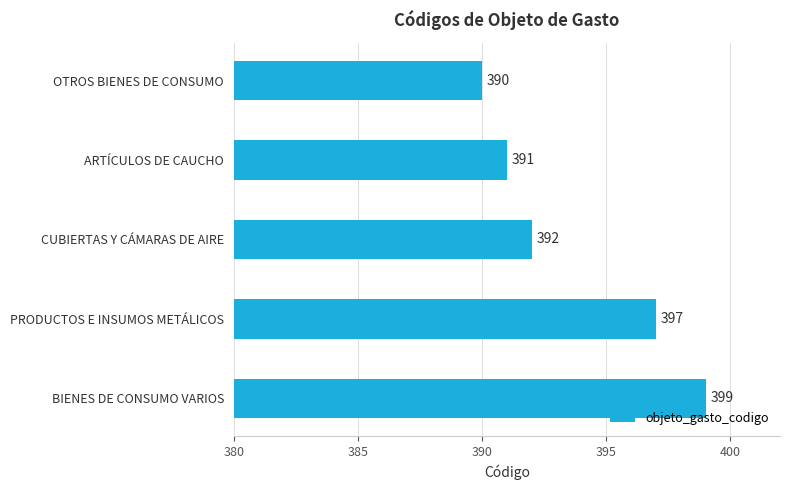

What is the change in value from CUBIERTAS Y CÁMARAS DE AIRE to PRODUCTOS E INSUMOS METÁLICOS?

+5